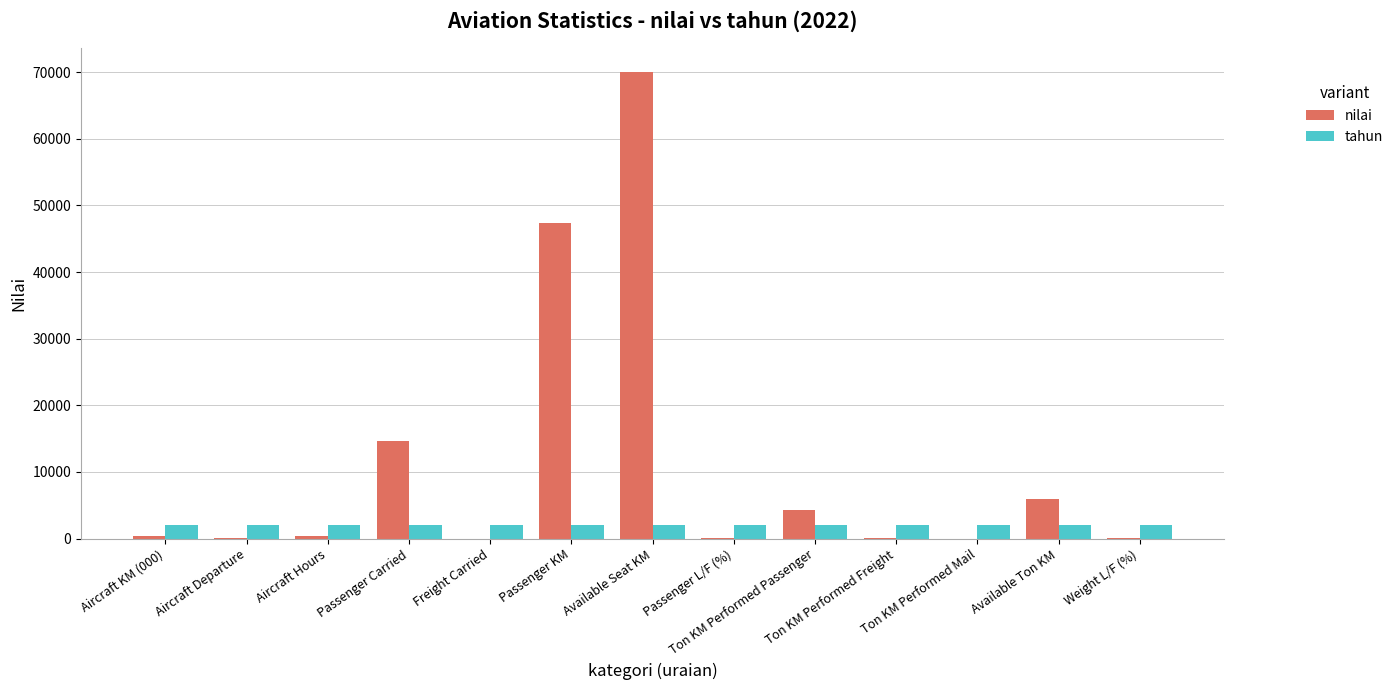

What is the average value of the tahun series?

2022.0